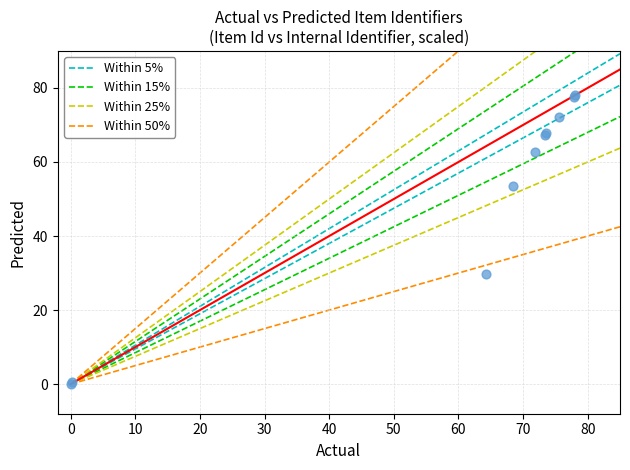

What Y value in the scatter plot is closest to 39?

29.8